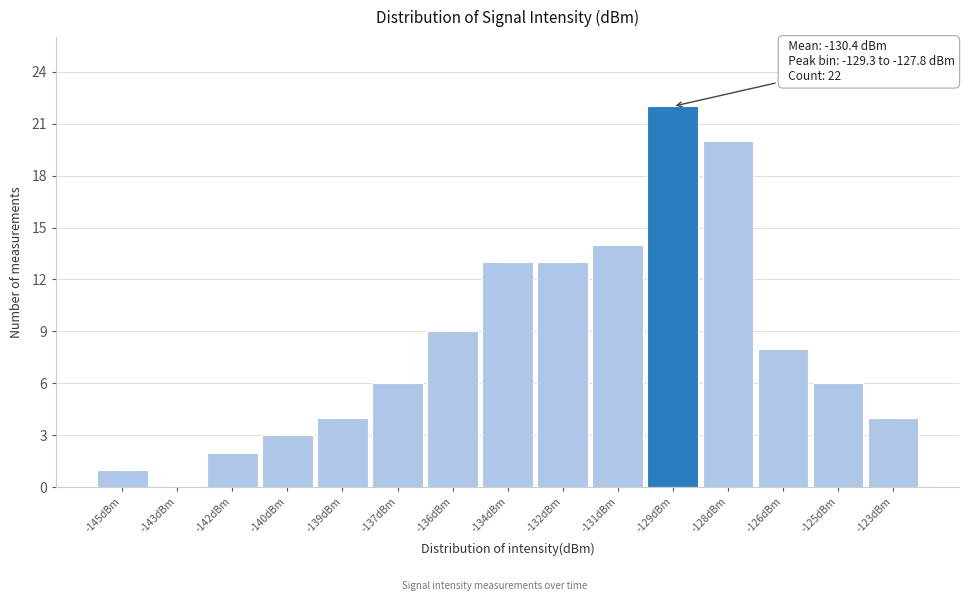

Reading left to right, extract all data points from this chart.

-145dBm=1	-143dBm=0	-142dBm=2	-140dBm=3	-139dBm=4	-137dBm=6	-136dBm=9	-134dBm=13	-132dBm=13	-131dBm=14	-129dBm=22	-128dBm=20	-126dBm=8	-125dBm=6	-123dBm=4